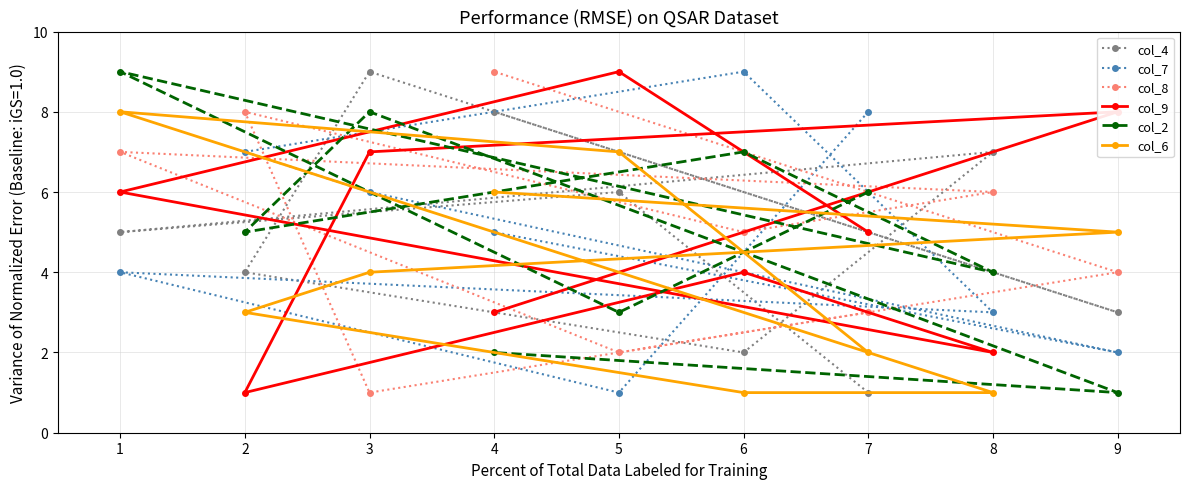

At how many categories does at least one series exceed 5?

9